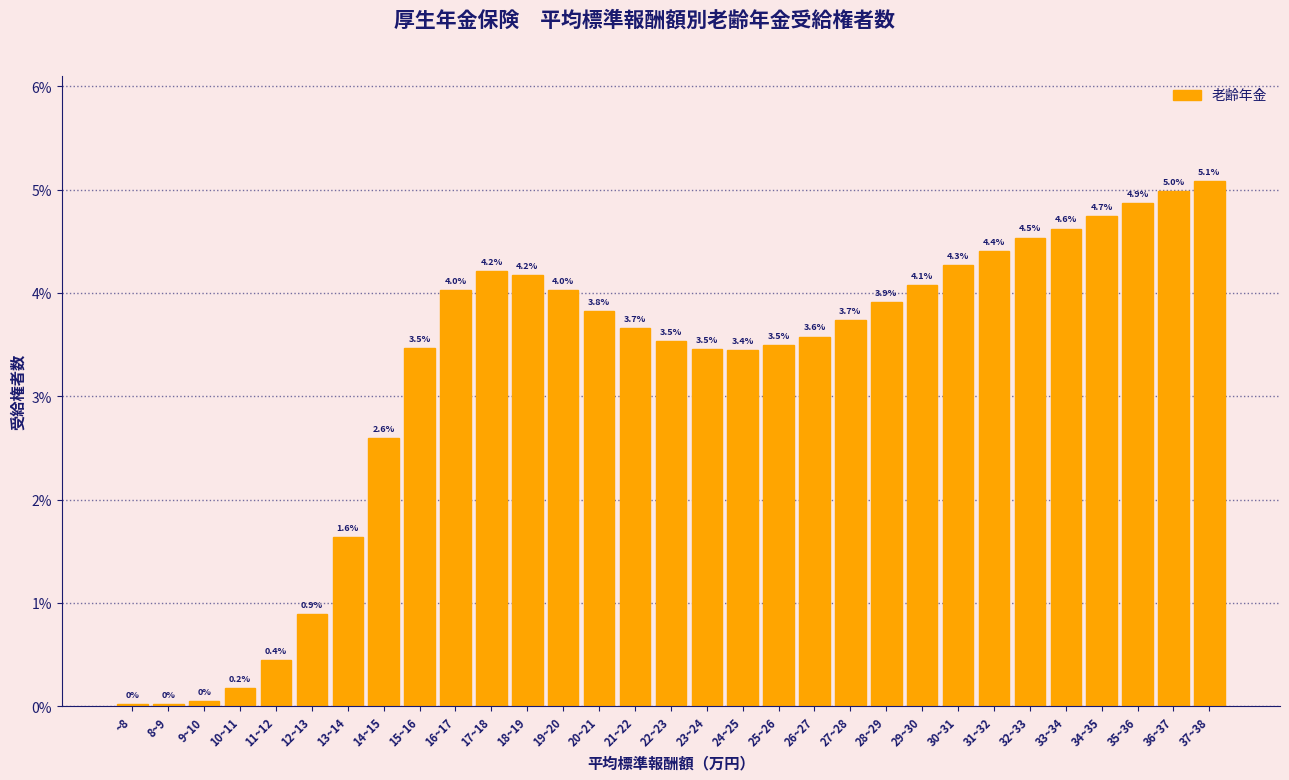

What is the label of the 28th bar from the right?

10~11